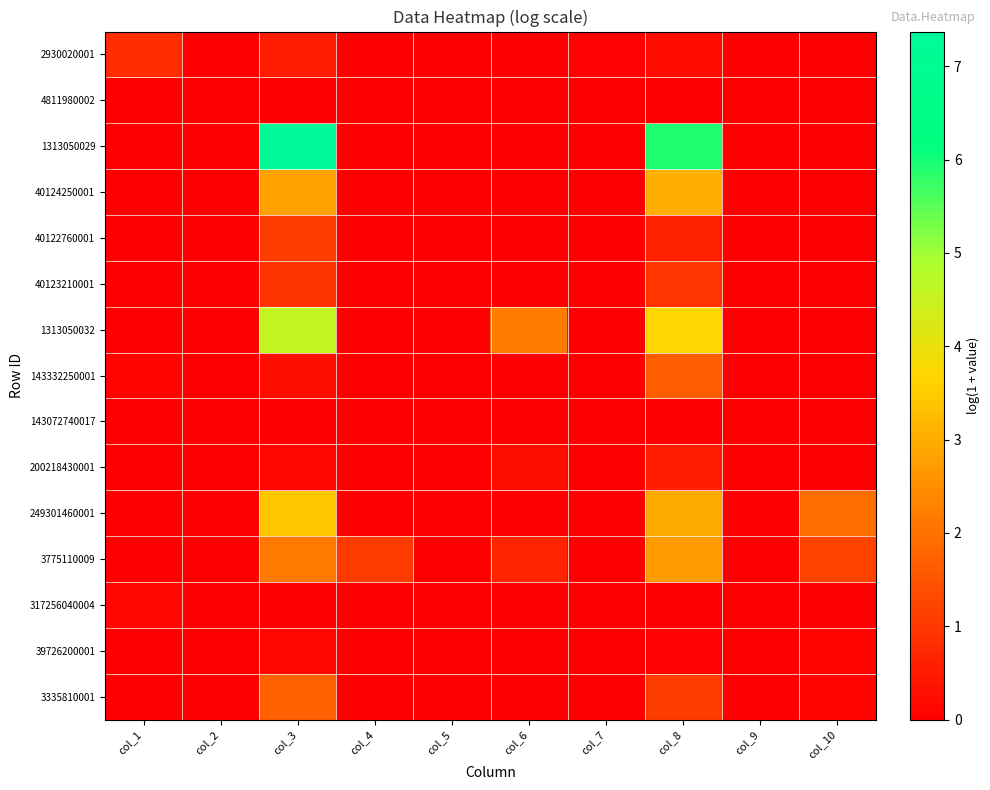

Which series has the largest range (max minus min)?

1313050029